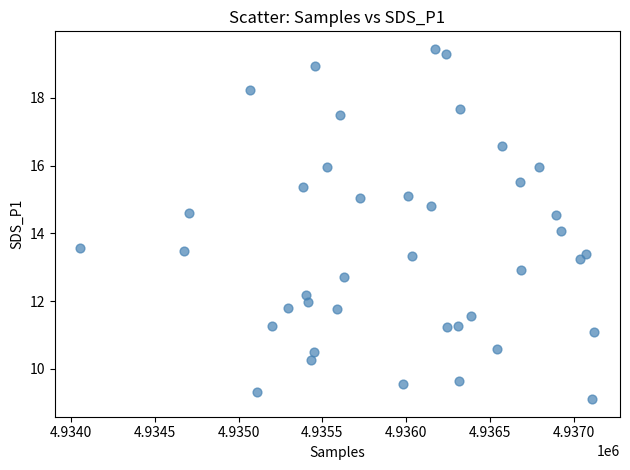

What is the range of X values (max minus min)?

3067.0